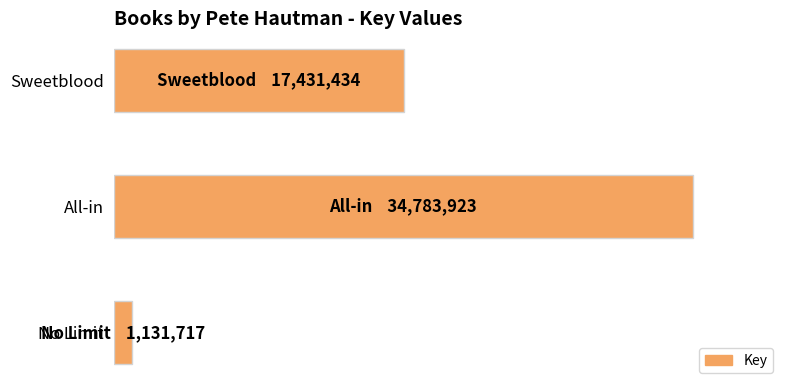

What is the greatest value displayed?

34783923